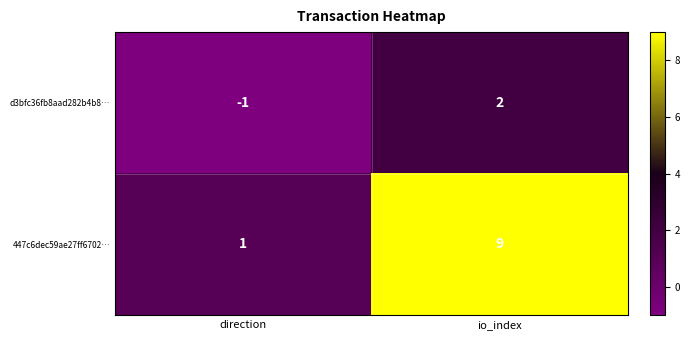

The value of 447c6dec59ae27ff6702… at io_index is 16. True or false?

False